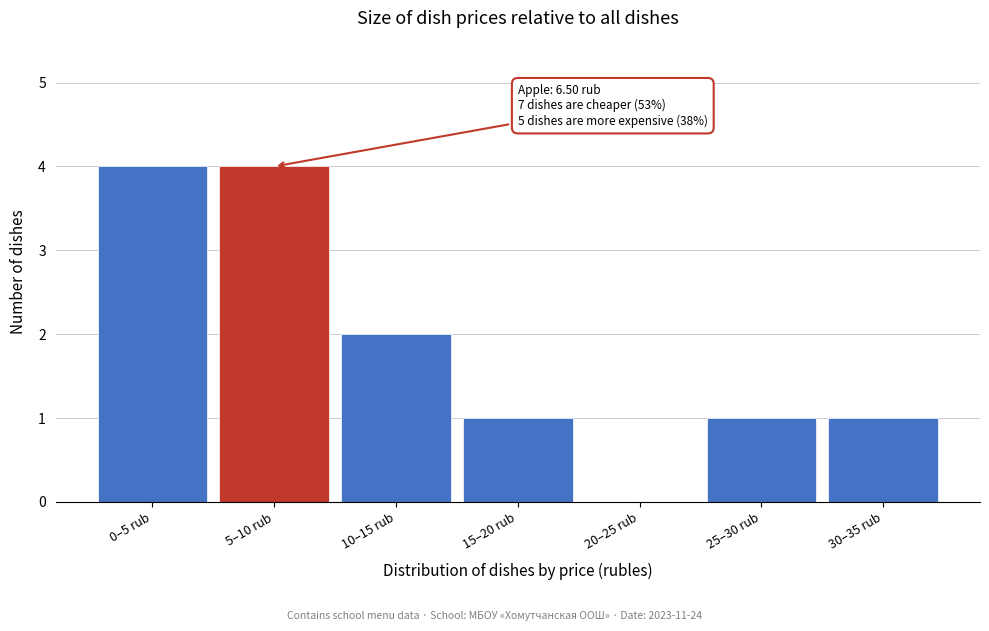

Reading right to left, list all the values displayed in this chart.

30–35 rub=1	25–30 rub=1	20–25 rub=0	15–20 rub=1	10–15 rub=2	5–10 rub=4	0–5 rub=4